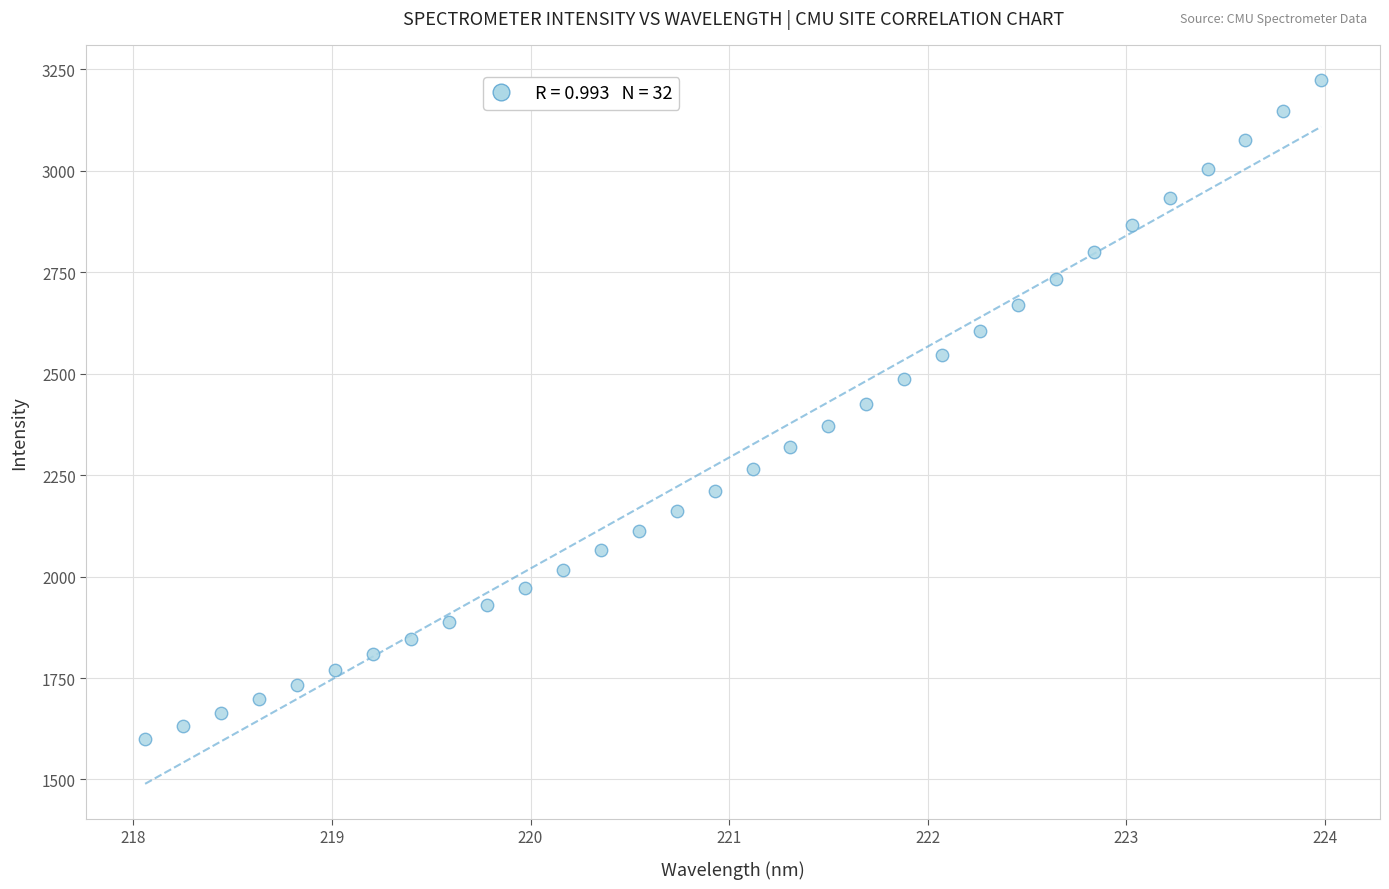

What is the range of Y values (max minus min)?

1625.1